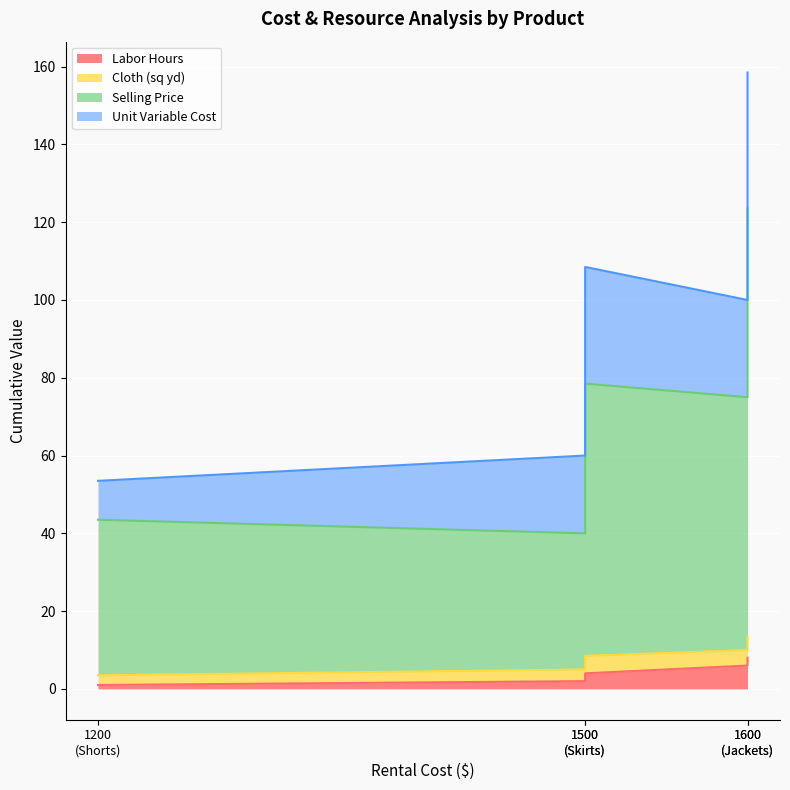

Is it true that Cloth (sq yd) equals 7.8 at Jackets?

False